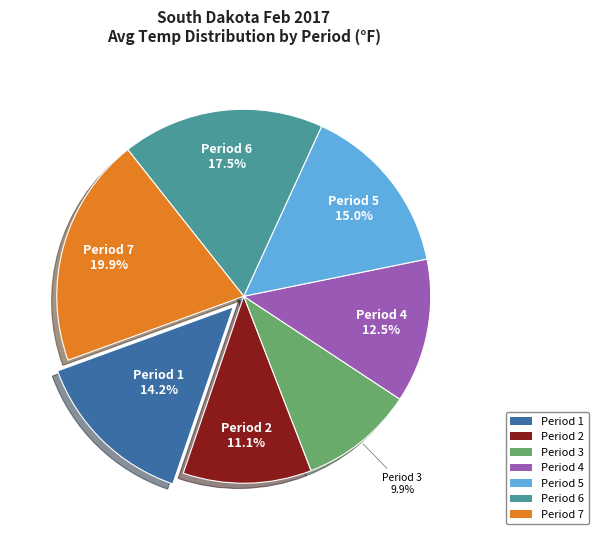

What is the total percentage of Period 6 and Period 5?

32.5%